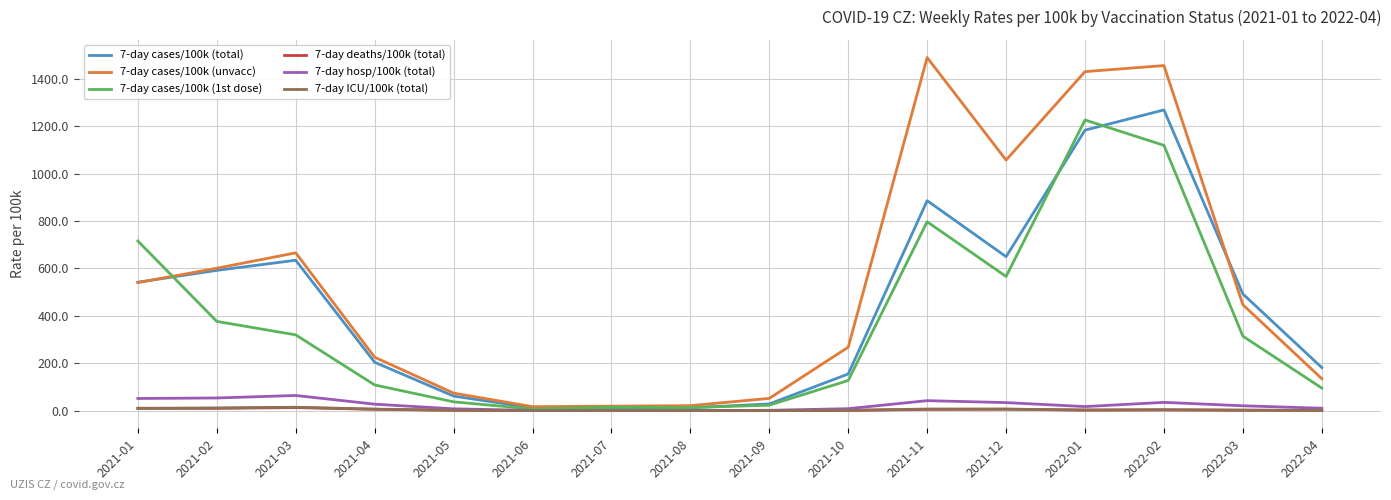

Which series has the widest spread of values?

7-day cases/100k (unvacc)